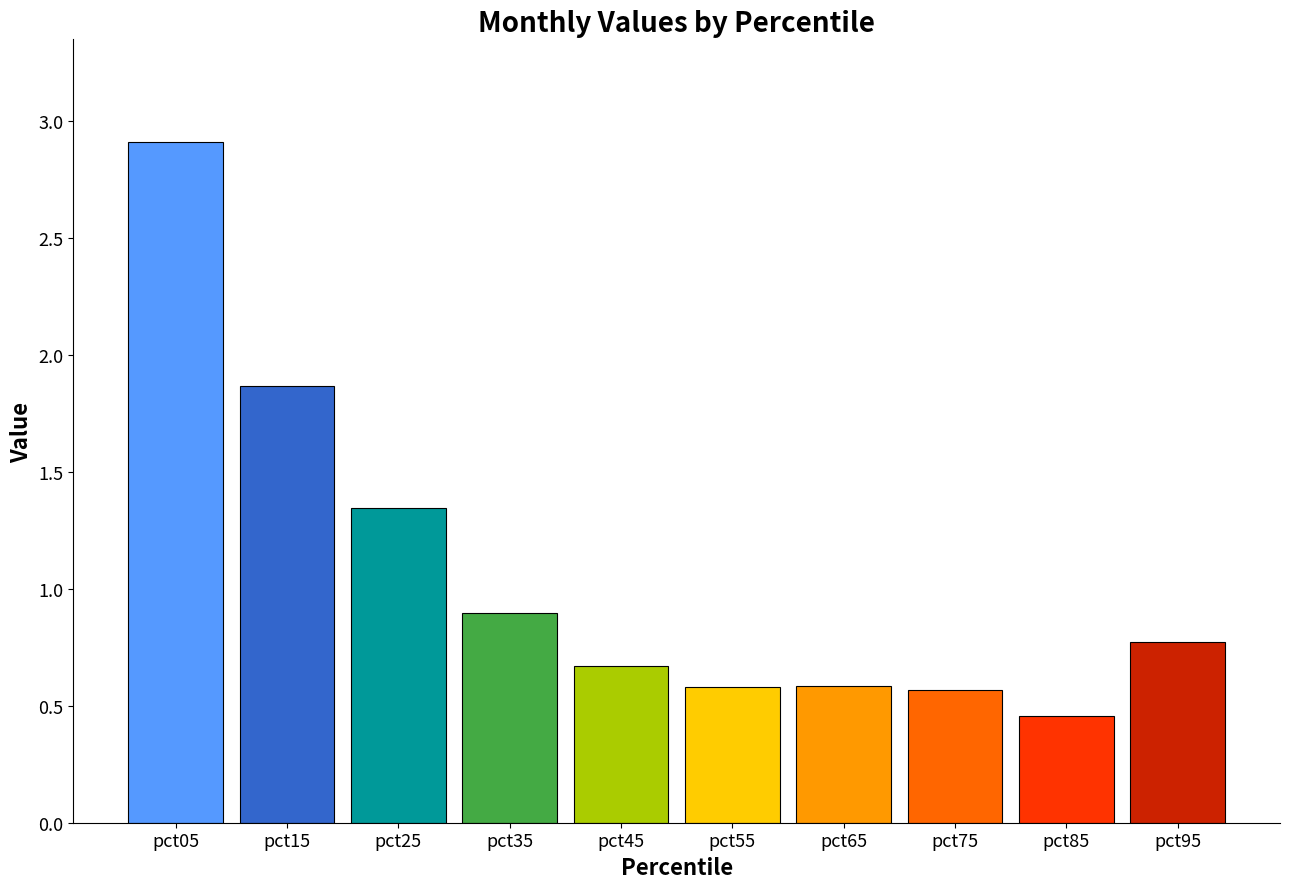

What is the greatest value displayed?

2.9